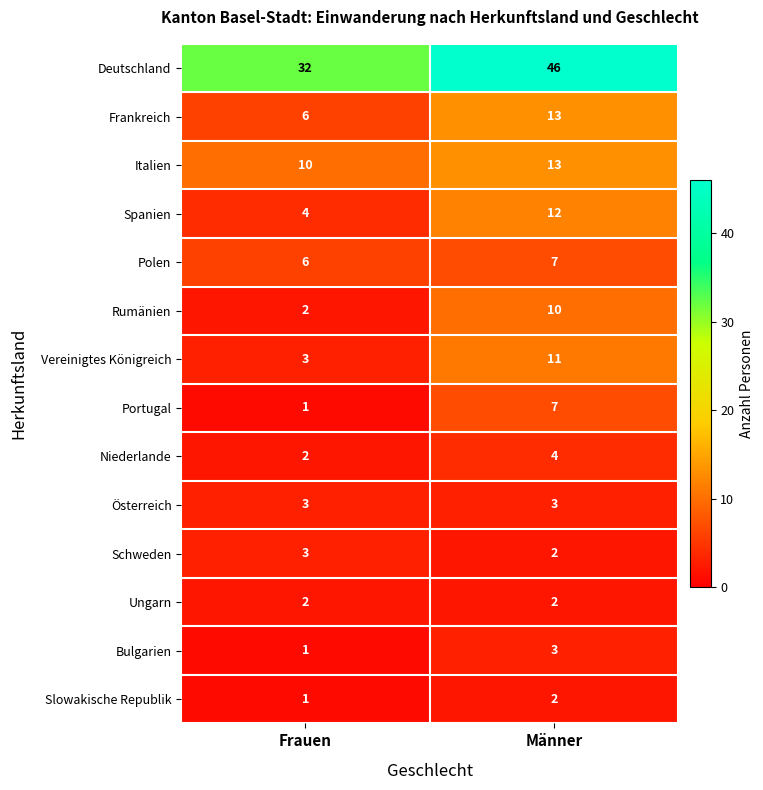

The Spanien series shows 4 at Frauen. True or false?

True